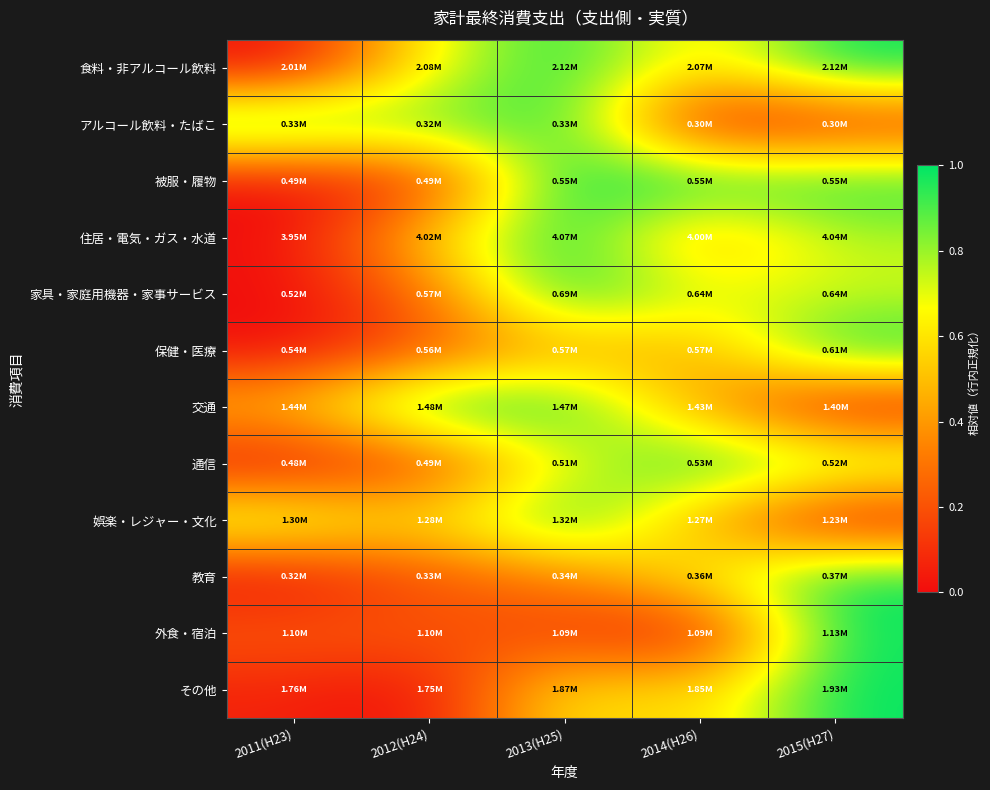

Reading left to right, list all the values displayed in this chart.

食料・非アルコール飲料: 2011(H23)=0.0	2012(H24)=0.7	2013(H25)=1.0	2014(H26)=0.6	2015(H27)=1.0
アルコール飲料・たばこ: 2011(H23)=1.0	2012(H24)=0.8	2013(H25)=1.0	2014(H26)=0.0	2015(H27)=0.1
被服・履物: 2011(H23)=0.0	2012(H24)=0.1	2013(H25)=1.0	2014(H26)=1.0	2015(H27)=1.0
住居・電気・ガス・水道: 2011(H23)=0.0	2012(H24)=0.6	2013(H25)=1.0	2014(H26)=0.4	2015(H27)=0.8
家具・家庭用機器・家事サービス: 2011(H23)=0.0	2012(H24)=0.3	2013(H25)=1.0	2014(H26)=0.7	2015(H27)=0.7
保健・医療: 2011(H23)=0.0	2012(H24)=0.2	2013(H25)=0.4	2014(H26)=0.4	2015(H27)=1.0
交通: 2011(H23)=0.5	2012(H24)=1.0	2013(H25)=1.0	2014(H26)=0.4	2015(H27)=0.0
通信: 2011(H23)=0.0	2012(H24)=0.2	2013(H25)=0.7	2014(H26)=1.0	2015(H27)=0.8
娯楽・レジャー・文化: 2011(H23)=0.8	2012(H24)=0.5	2013(H25)=1.0	2014(H26)=0.4	2015(H27)=0.0
教育: 2011(H23)=0.0	2012(H24)=0.2	2013(H25)=0.3	2014(H26)=0.6	2015(H27)=1.0
外食・宿泊: 2011(H23)=0.2	2012(H24)=0.2	2013(H25)=0.1	2014(H26)=0.0	2015(H27)=1.0
その他: 2011(H23)=0.1	2012(H24)=0.0	2013(H25)=0.6	2014(H26)=0.5	2015(H27)=1.0